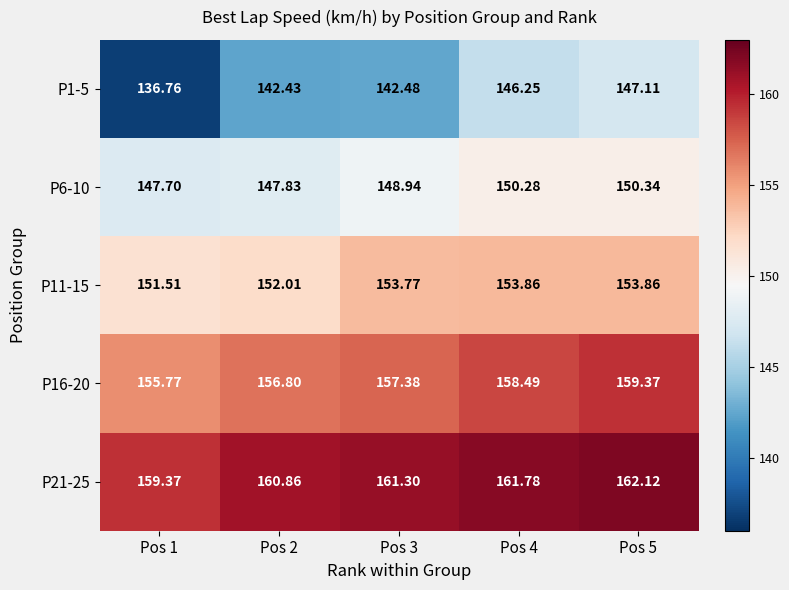

Is the value of P1-5 at Pos 5 greater than the value of P21-25 at Pos 3?

No